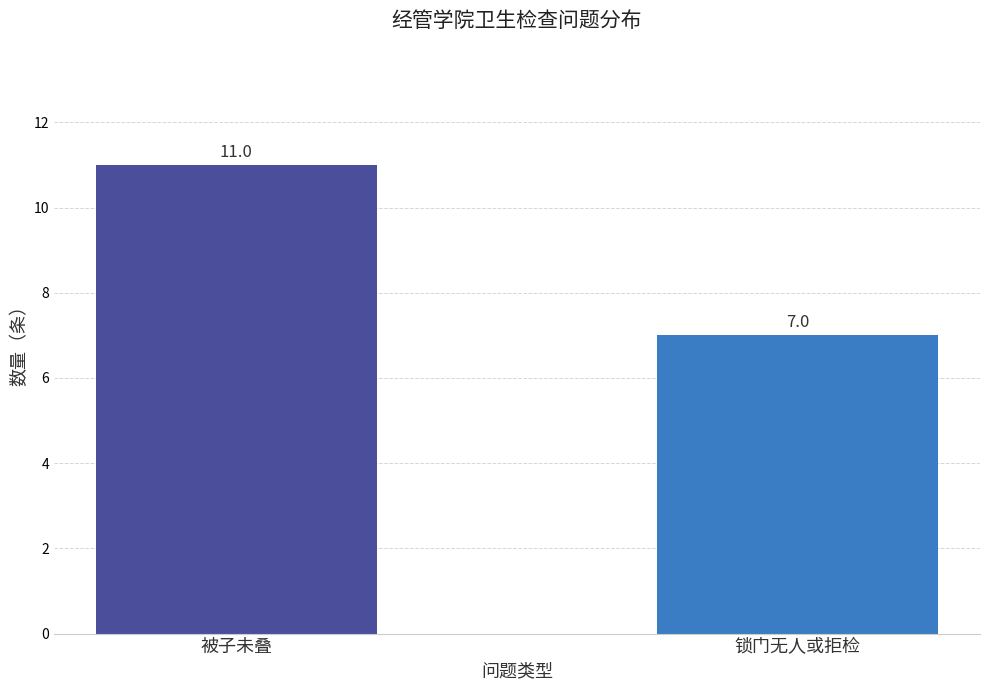

Reading left to right, transcribe all the data shown in this chart.

被子未叠=11	锁门无人或拒检=7